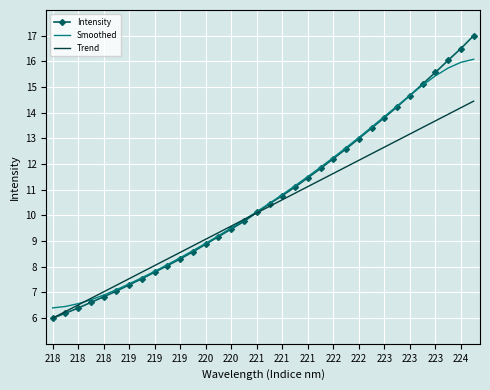

List the series in order of their peak value, lowest first.

Trend, Smoothed, Intensity